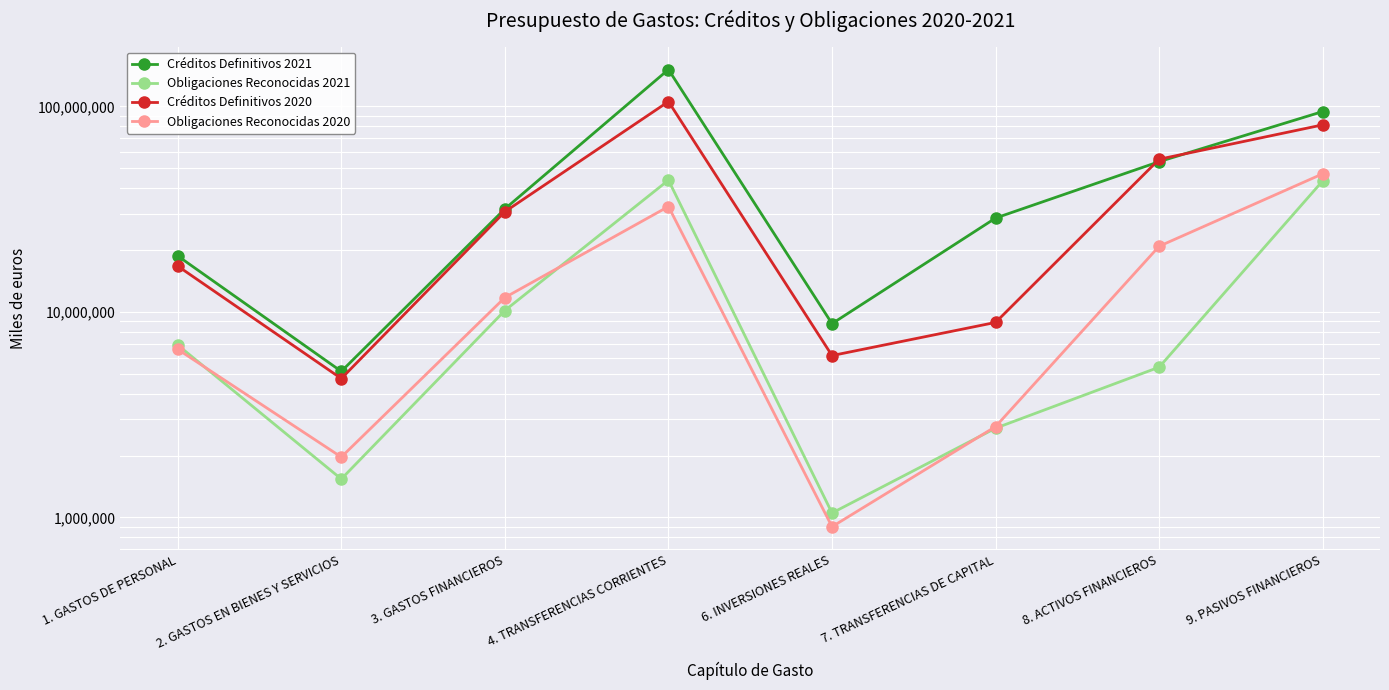

Rank the categories by Créditos Definitivos 2021 value from lowest to highest.

2. GASTOS EN BIENES Y SERVICIOS, 6. INVERSIONES REALES, 1. GASTOS DE PERSONAL, 7. TRANSFERENCIAS DE CAPITAL, 3. GASTOS FINANCIEROS, 8. ACTIVOS FINANCIEROS, 9. PASIVOS FINANCIEROS, 4. TRANSFERENCIAS CORRIENTES